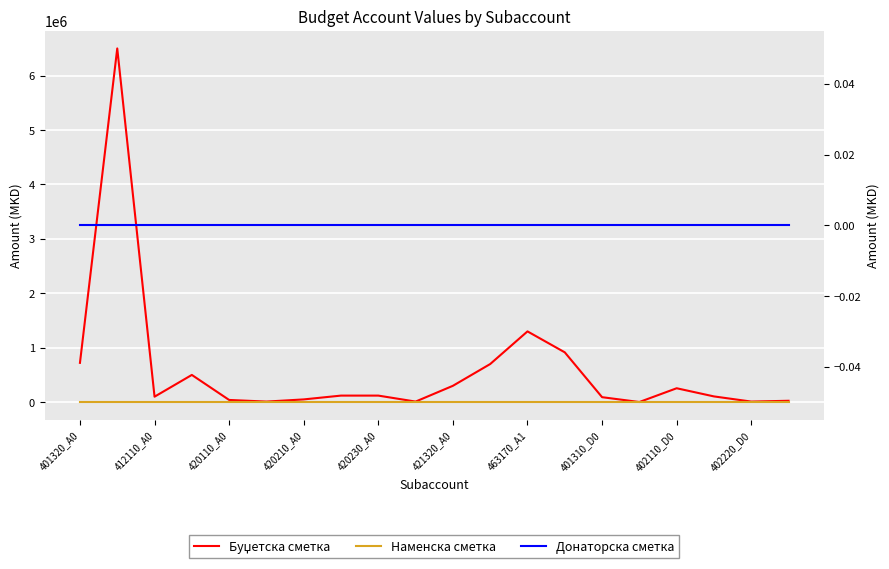

At which label does Наменска сметка reach its minimum?

401320_A0